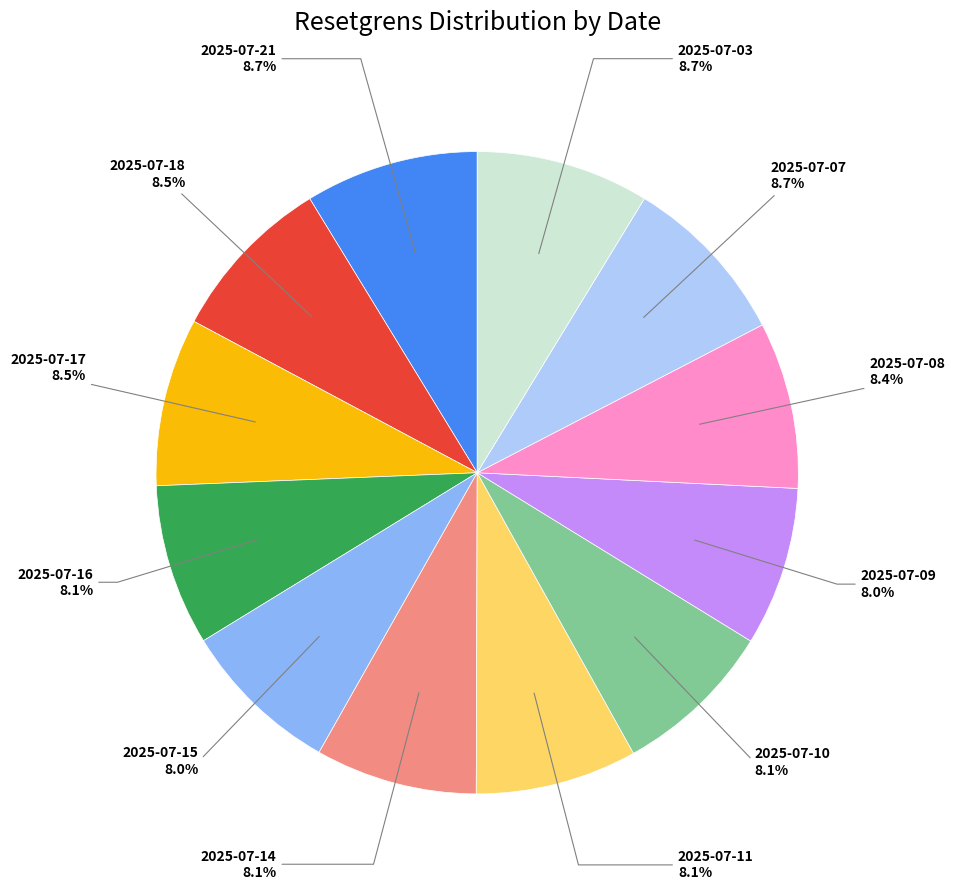

Is there a majority slice in this chart?

No